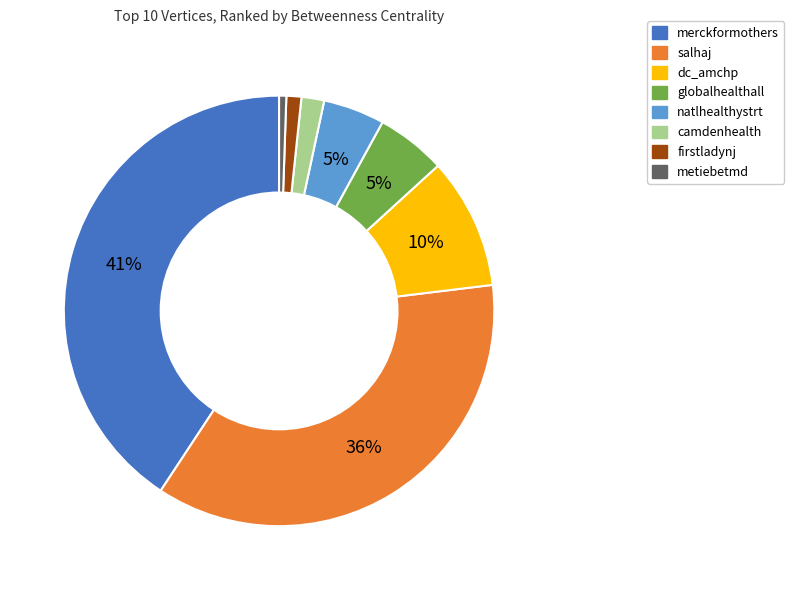

Which slice is the largest?

merckformothers